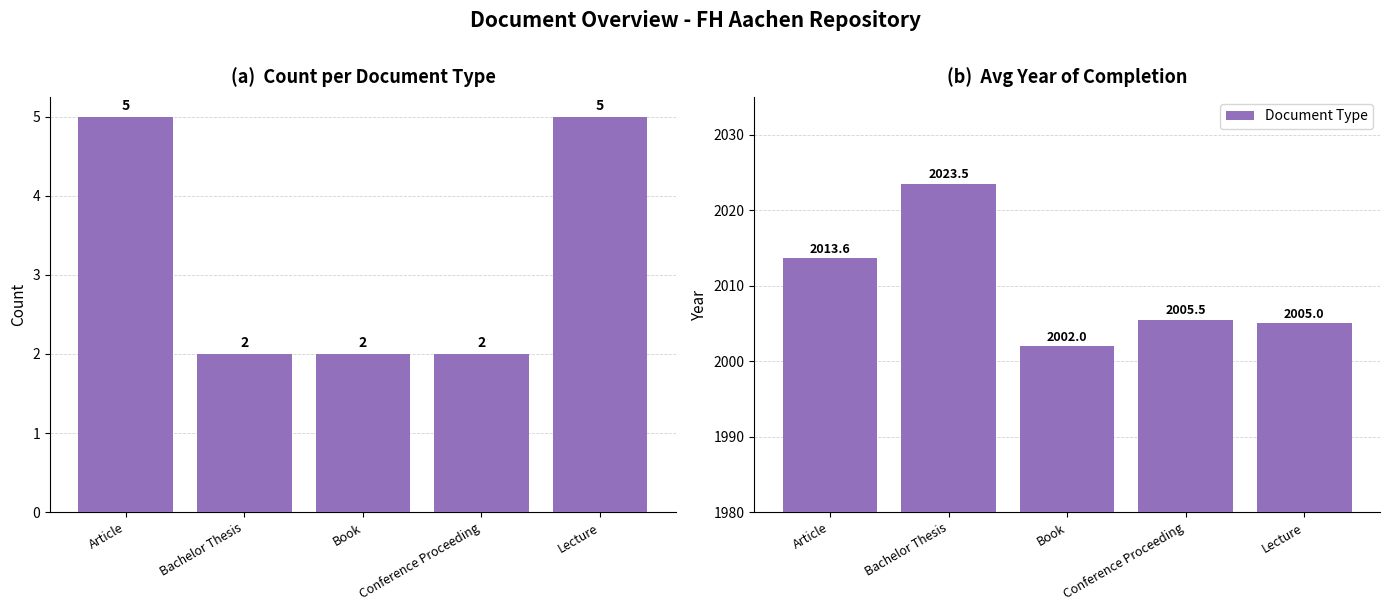

Which has a higher value, Bachelor Thesis or Conference Proceeding?

Bachelor Thesis